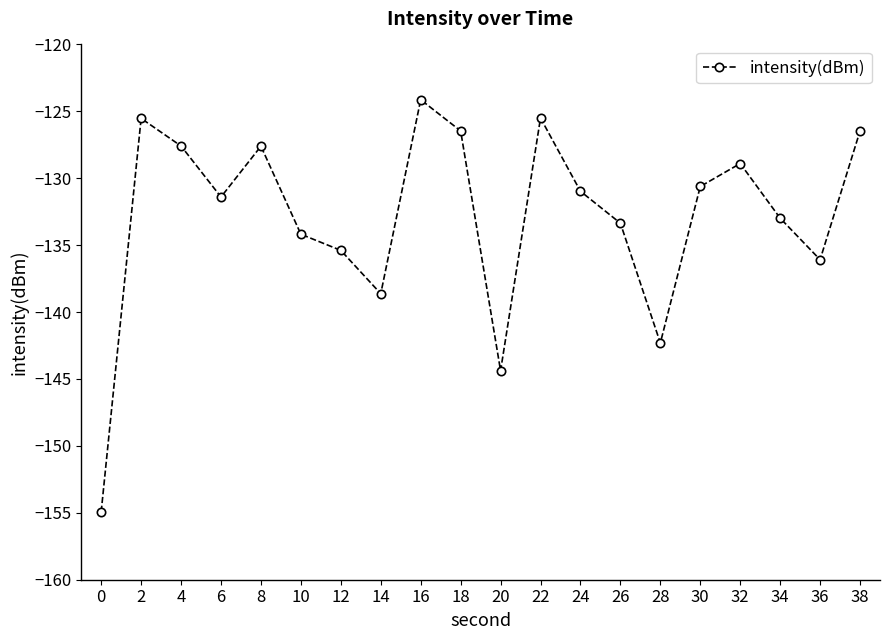

At which category does the chart reach its peak across all series?

16